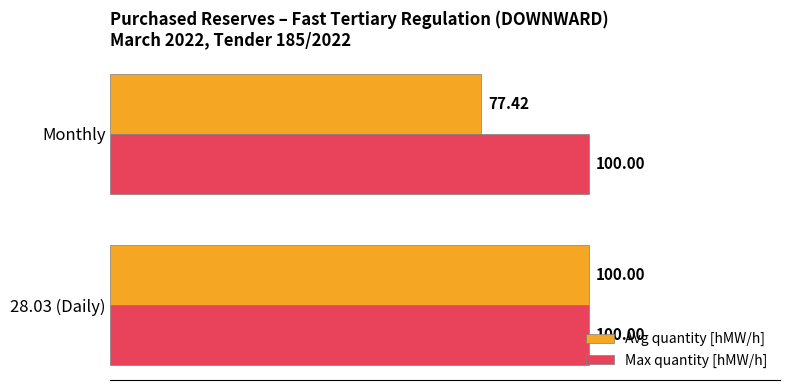

Rank the series by their average value, from lowest to highest.

Avg quantity [hMW/h], Max quantity [hMW/h]